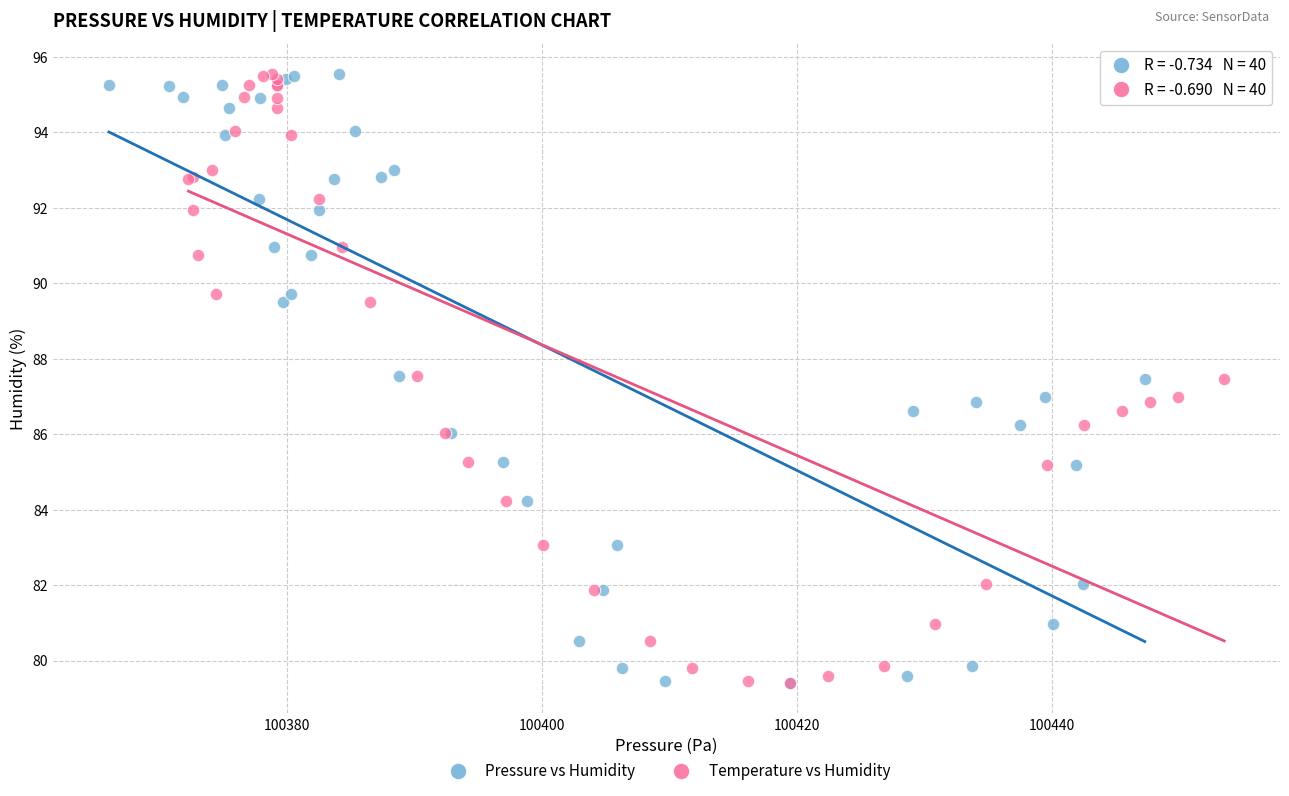

What are all the series names shown in the legend?

Pressure vs Humidity, Temperature vs Humidity